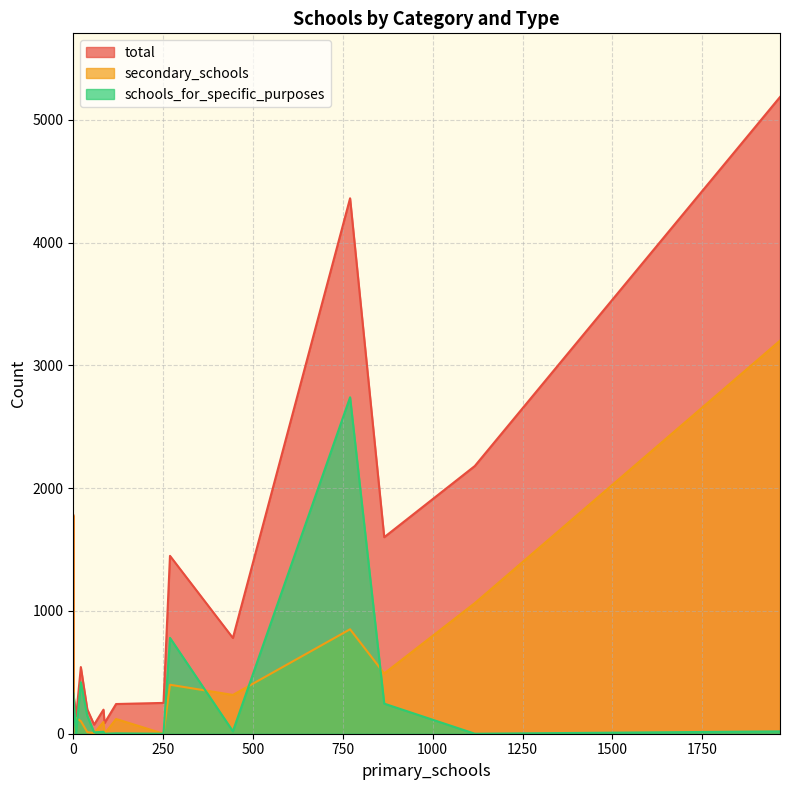

What is the spread (max minus min) of values at 1966?

5168